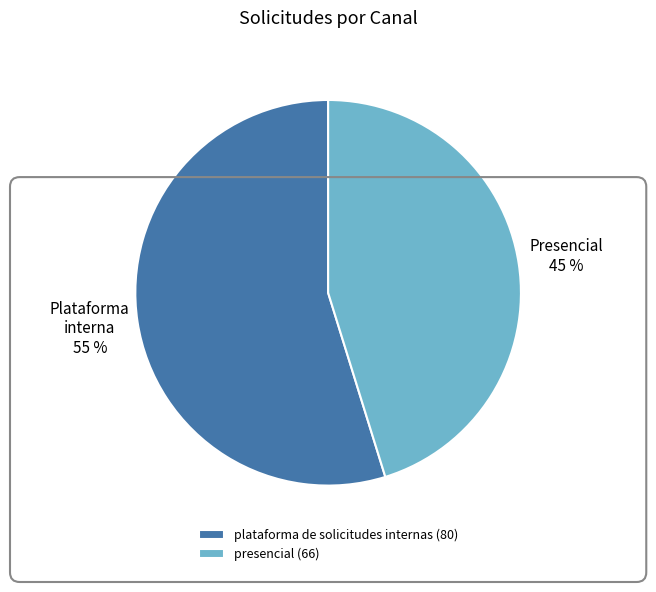

What is the ratio of the value at presencial to the value at plataforma de solicitudes internas?

0.8